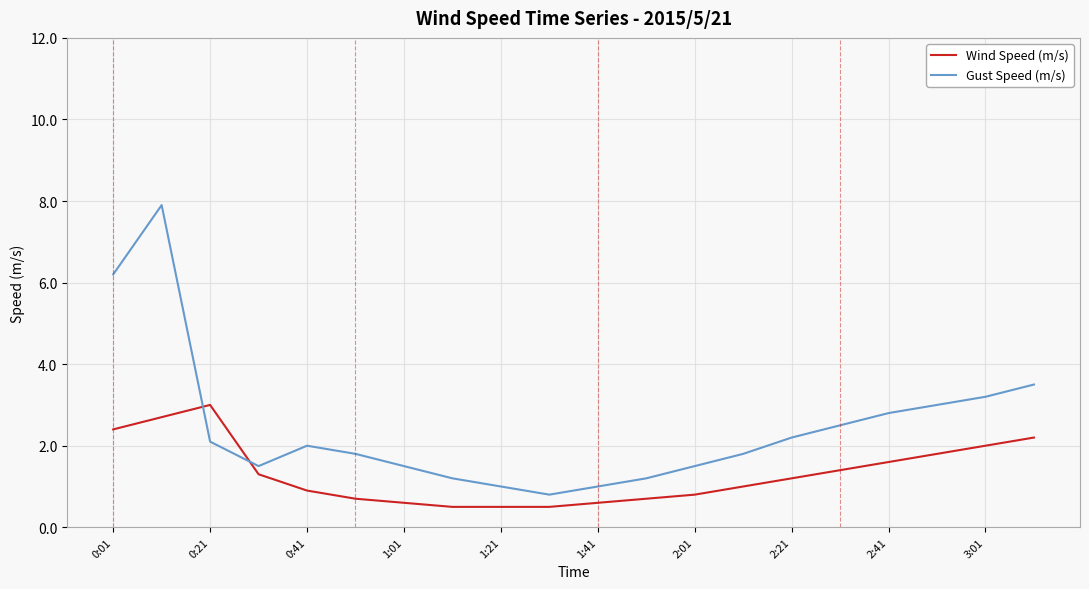

Is this an area chart (filled region under the line)?

No